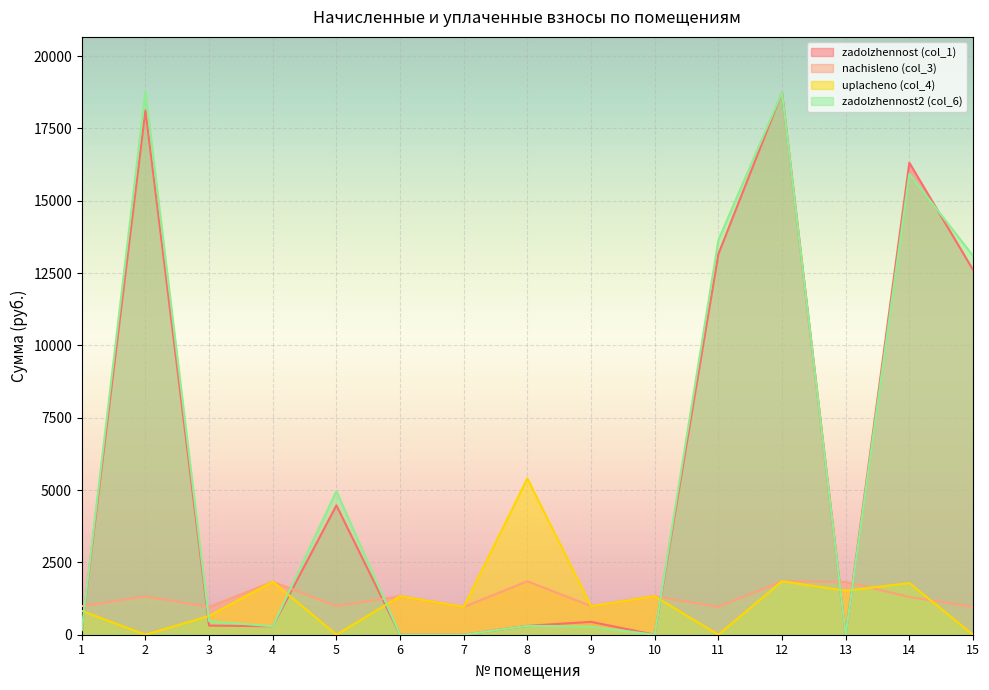

What is the difference between the maximum and minimum values in the uplacheno (col_4) series?

5402.2